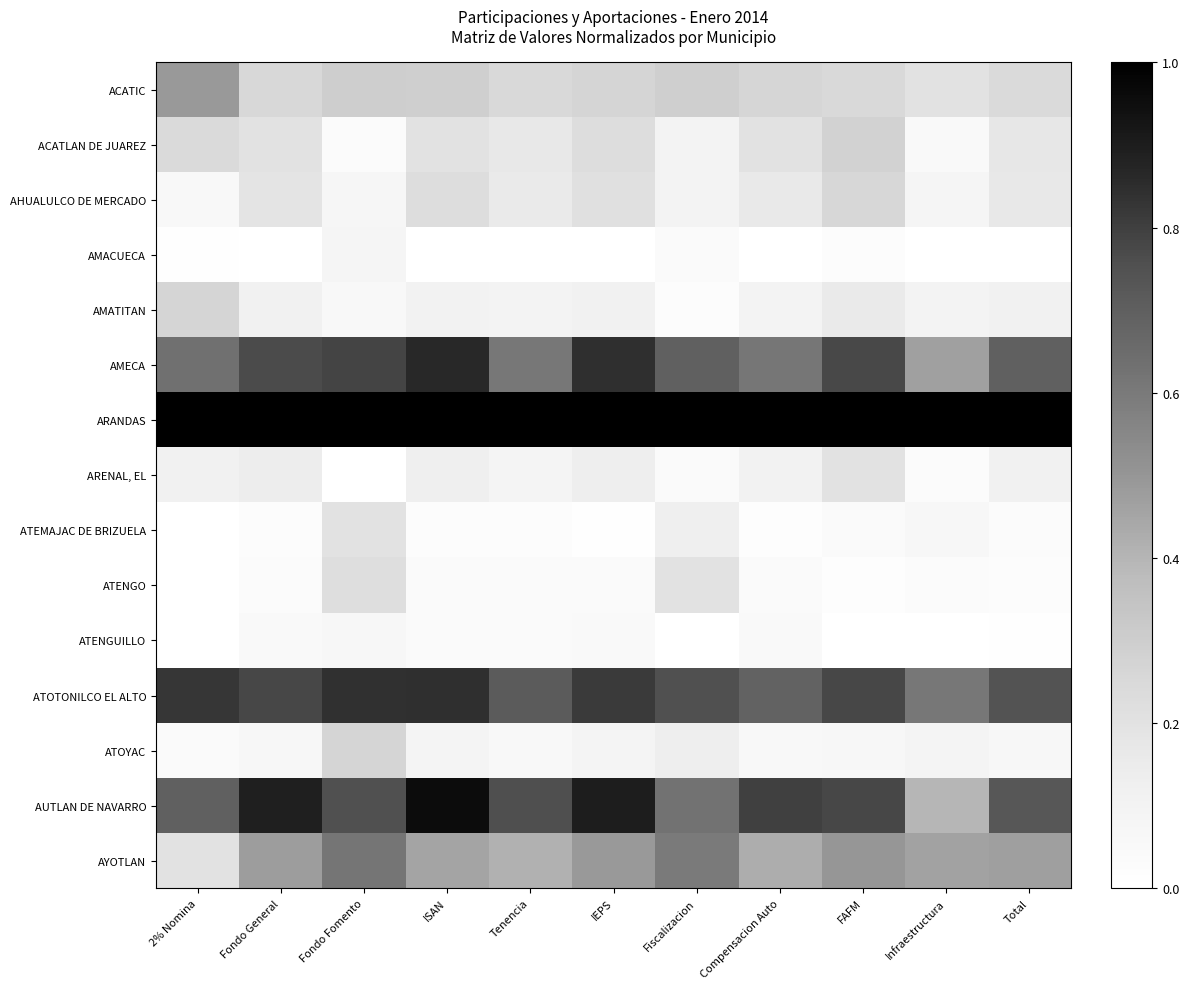

Which series has the widest spread of values?

AUTLAN DE NAVARRO